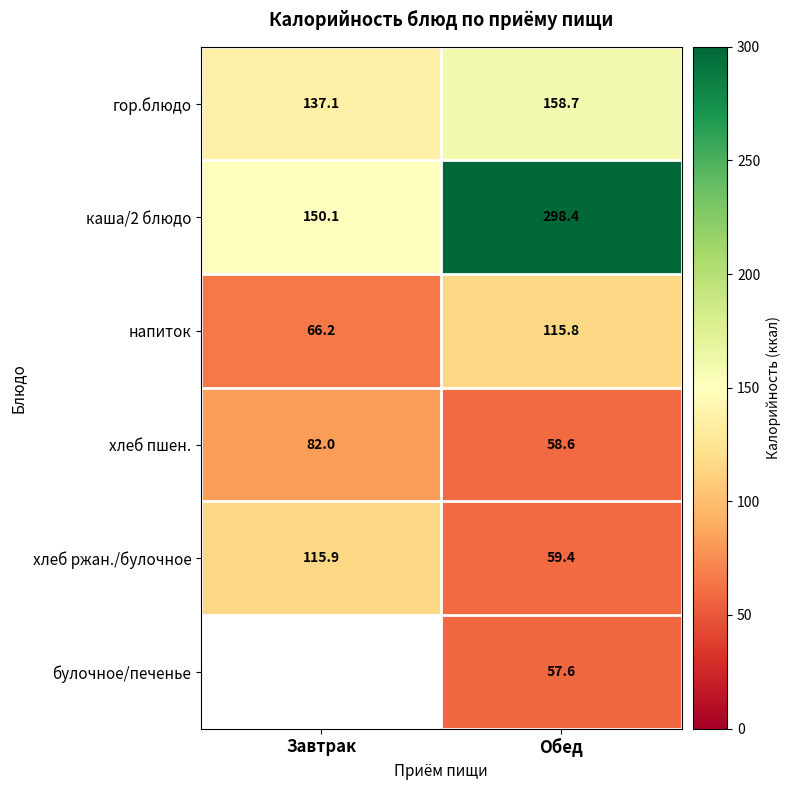

How many data points in хлеб ржан./булочное are less than 115?

1